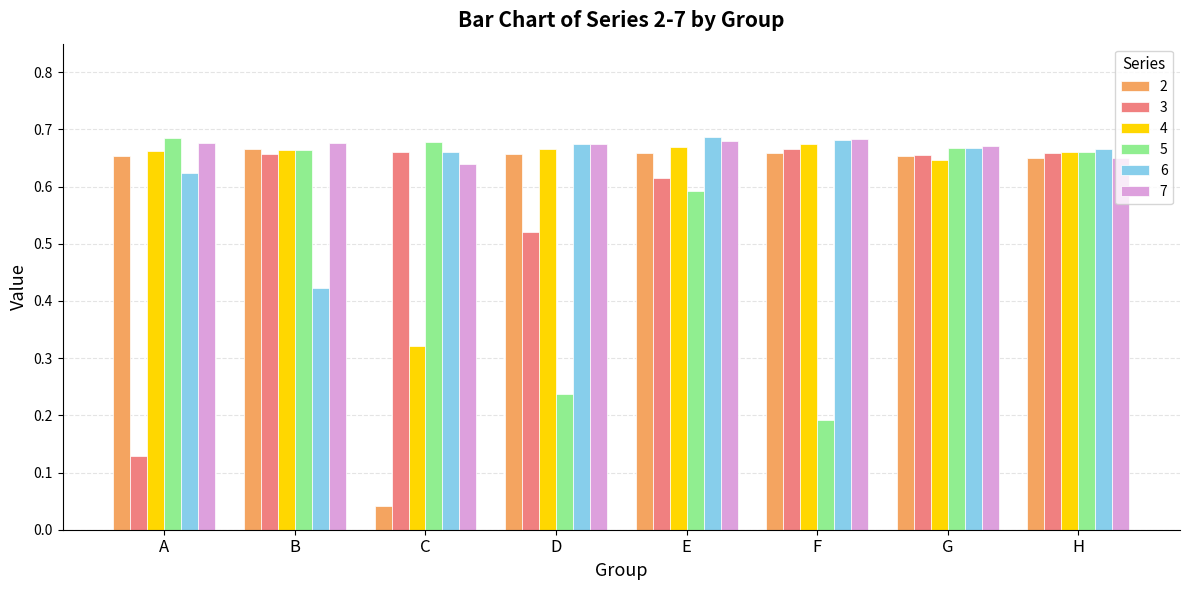

Between B and D, which series saw the biggest shift?

5